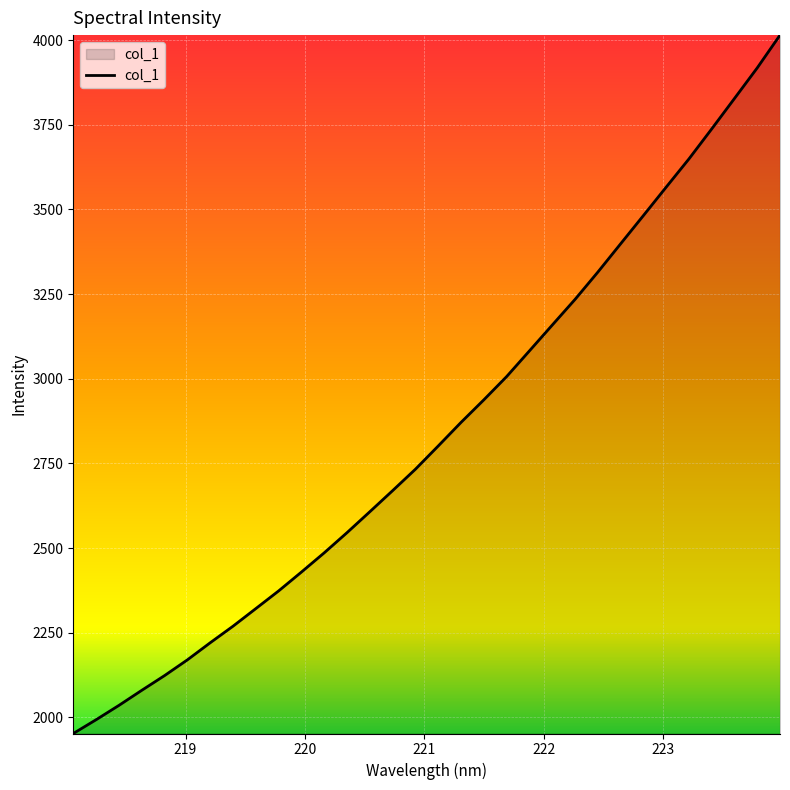

What is the smallest value displayed?

1952.4